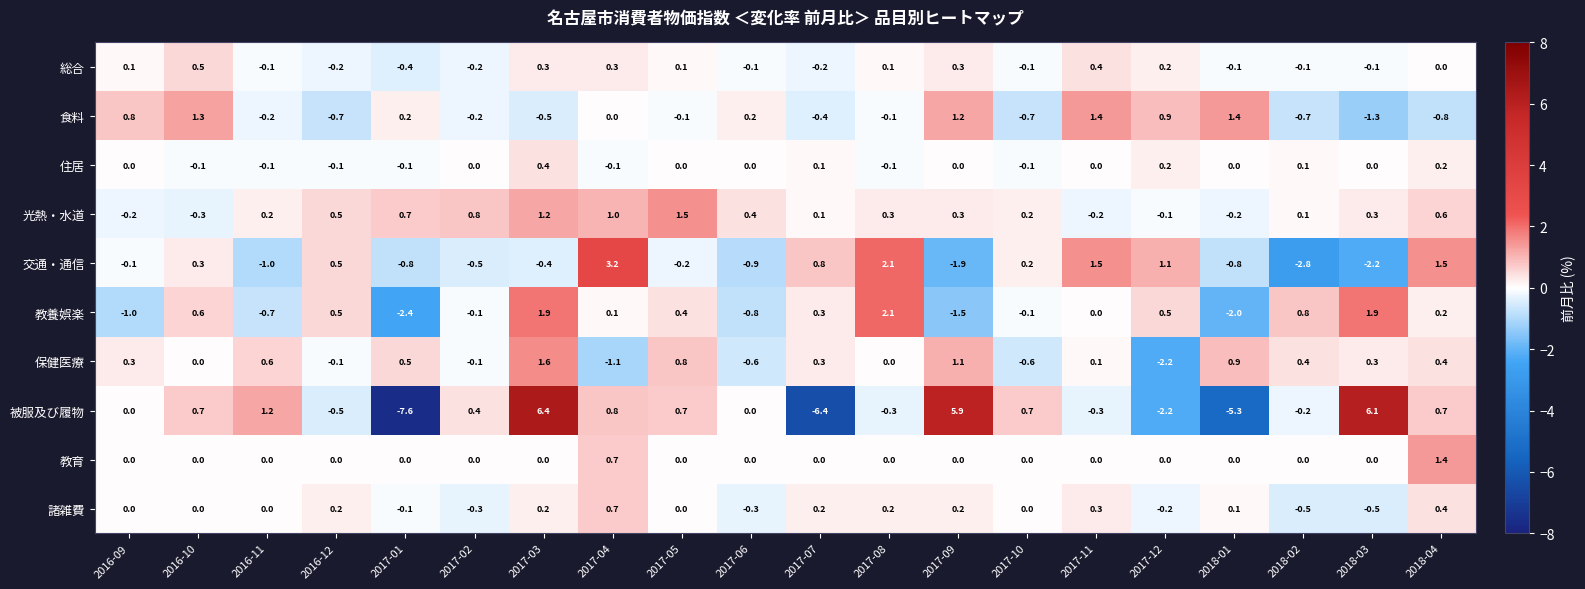

At which label does 教養娯楽 reach its minimum?

2017-01